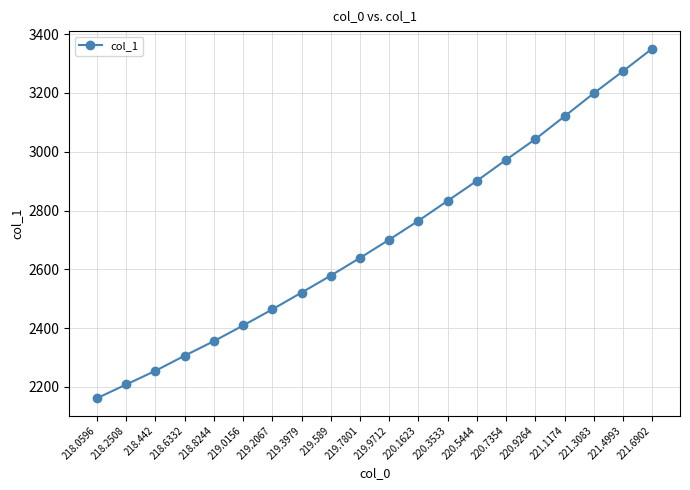

How many values are below 2700?

10